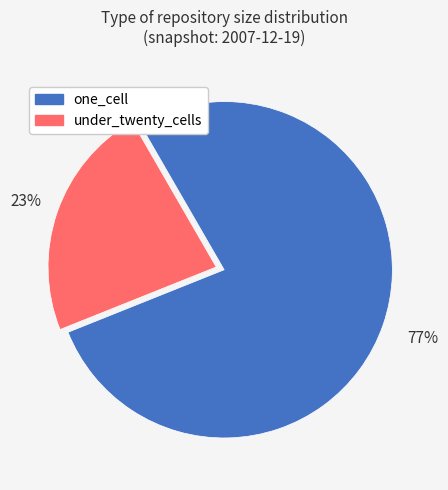

Do one_cell and under_twenty_cells together represent more than half of the pie?

Yes